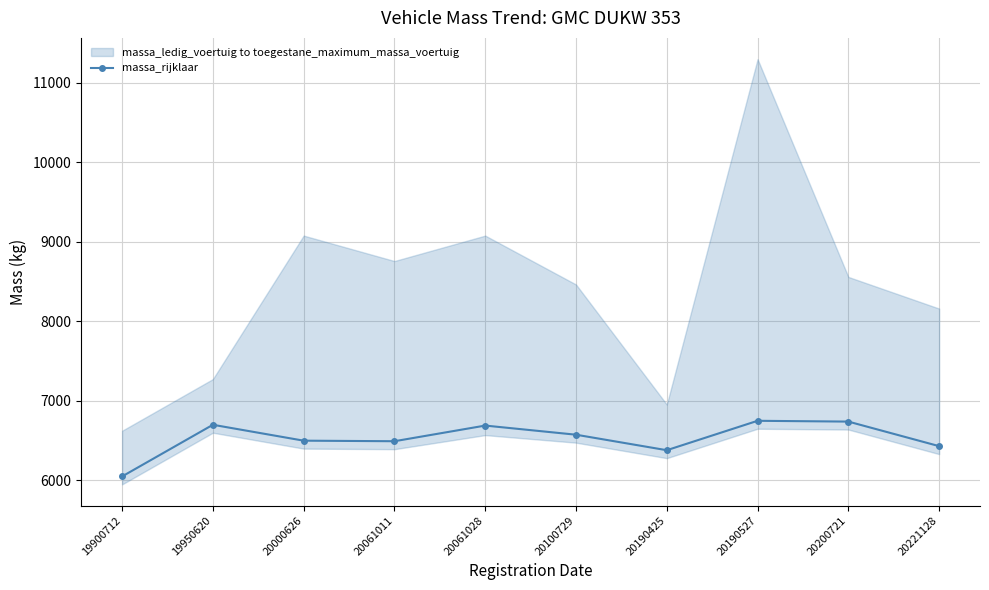

List the labels in order of value, largest first.

20190527, 20200721, 19950620, 20061028, 20100729, 20000626, 20061011, 20221128, 20190425, 19900712